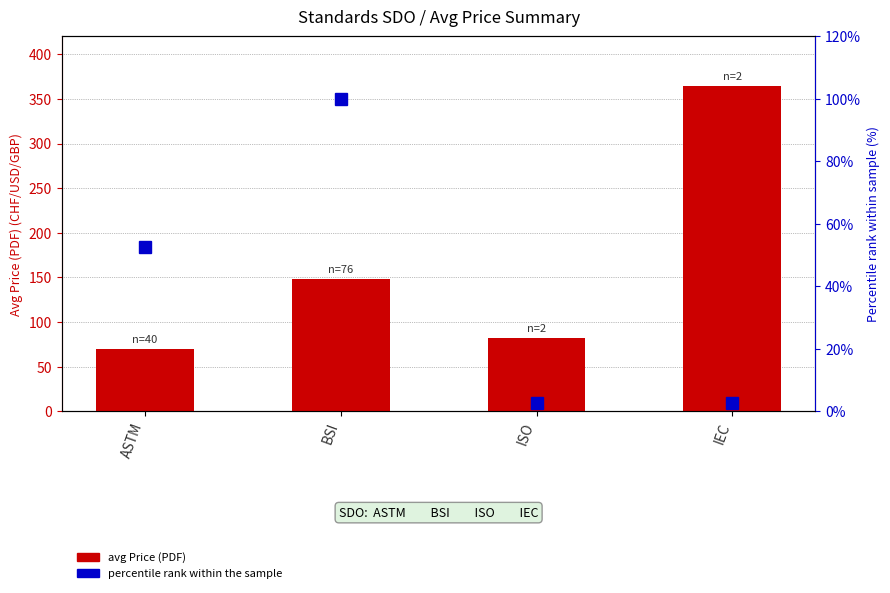

At how many categories does at least one series exceed 188?

1